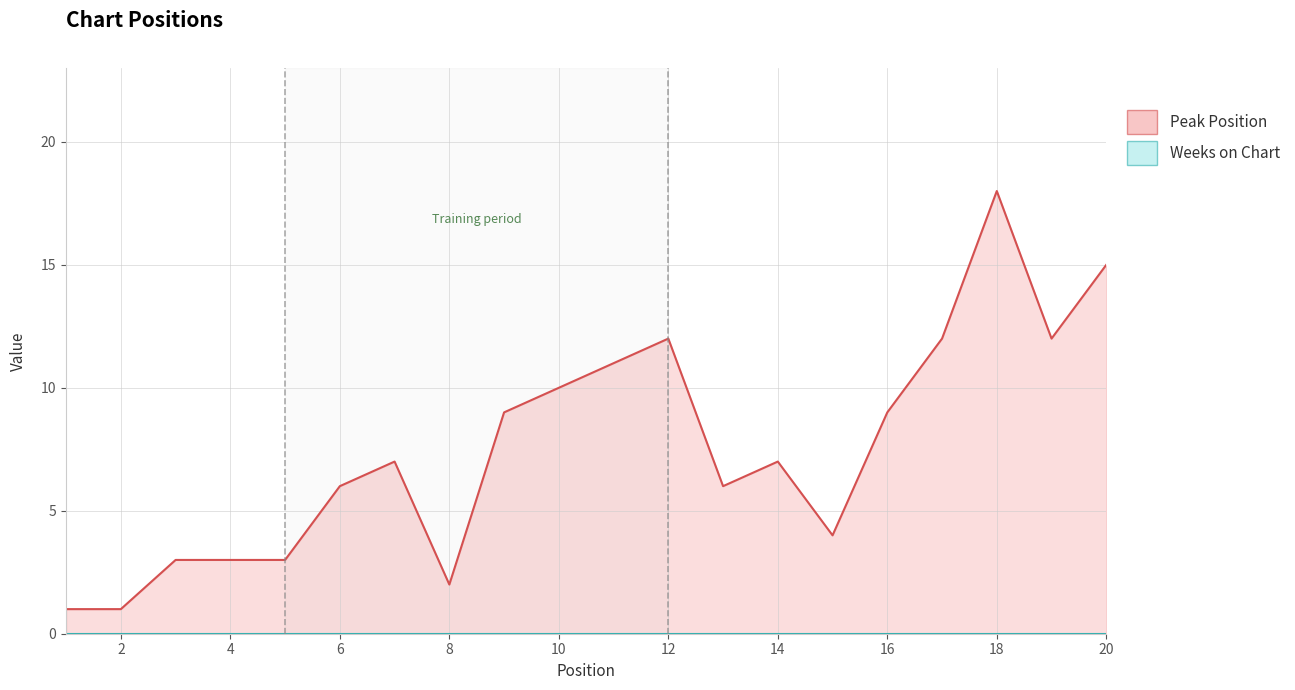

List the labels in order of value, largest first.

18, 20, 12, 17, 19, 11, 10, 9, 16, 7, 14, 6, 13, 15, 3, 4, 5, 8, 1, 2